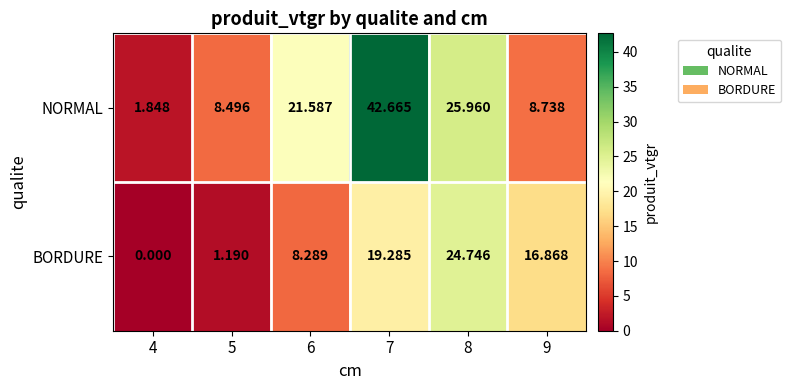

Which series changed the most between 6 and 8?

BORDURE